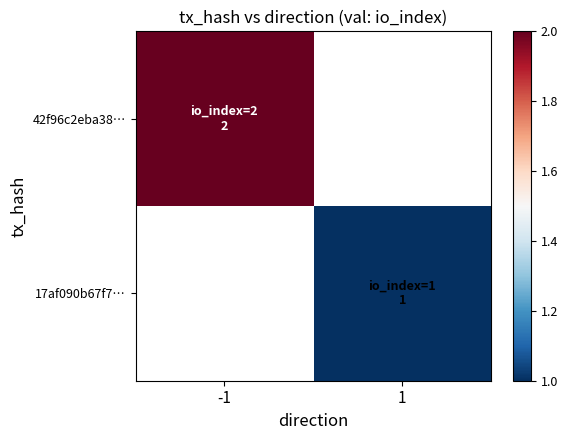

How many positive values does the 42f96c2eba38… series have?

1